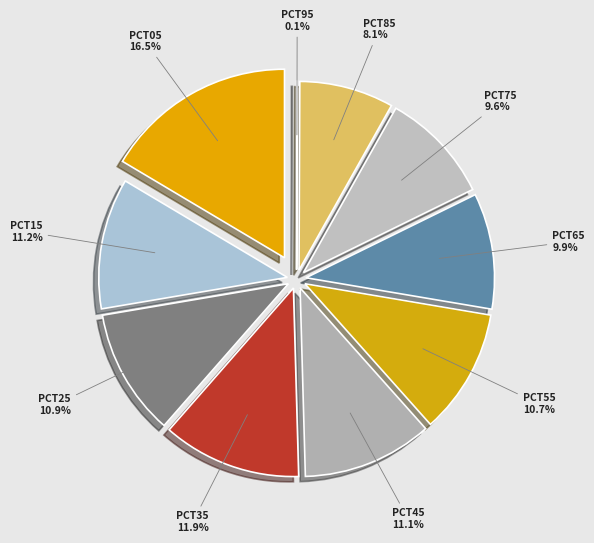

Is it true that pct35 is 12% of the pie?

True